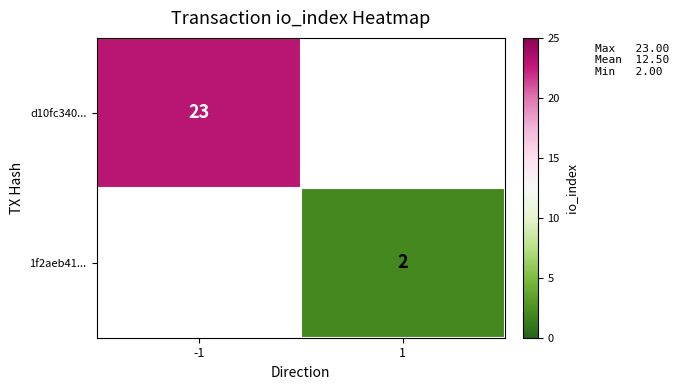

What is the maximum value shown in the chart?

23.0